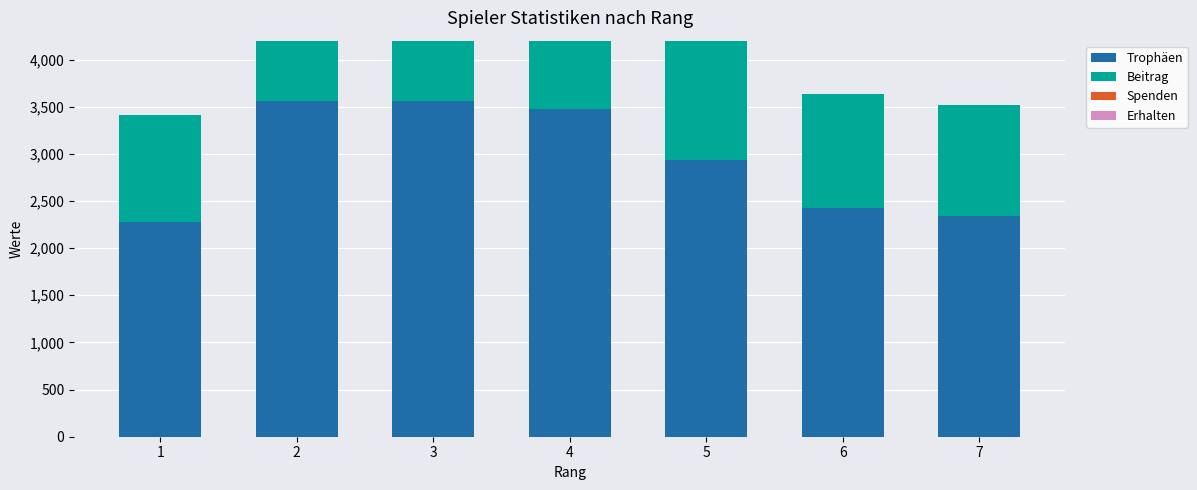

How many series are shown in this chart?

4